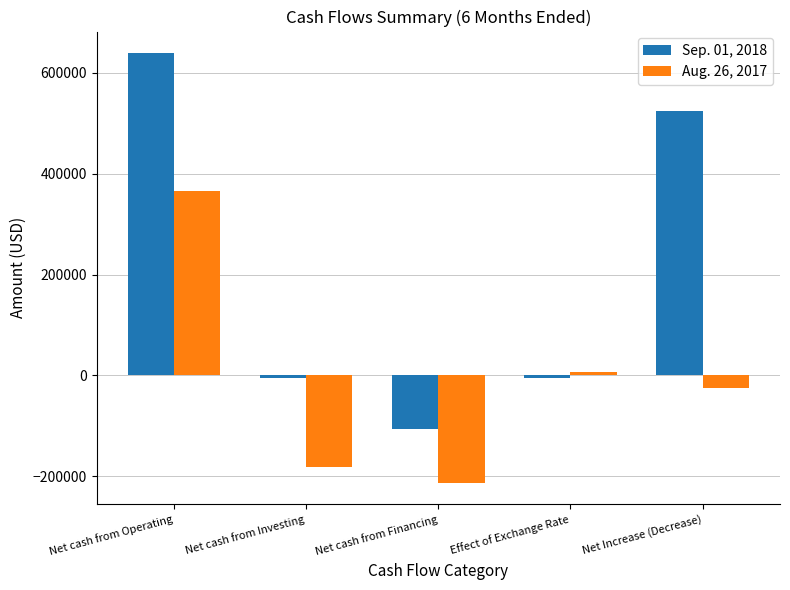

True or false: Sep. 01, 2018 has a value of 993691 at Net cash from Operating.

False